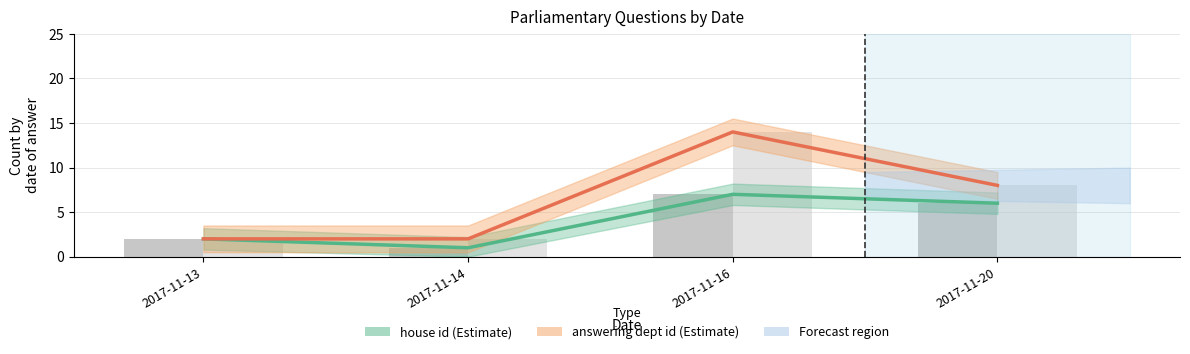

Reading left to right, extract all data points from this chart.

house id (estimate): 2017-11-13=2	2017-11-14=1	2017-11-16=7	2017-11-20=6
answering dept id (estimate): 2017-11-13=2	2017-11-14=2	2017-11-16=14	2017-11-20=8
house id (raw): 2017-11-13=2	2017-11-14=1	2017-11-16=7	2017-11-20=6
answering dept id (scaled): 2017-11-13=2	2017-11-14=2	2017-11-16=14	2017-11-20=8